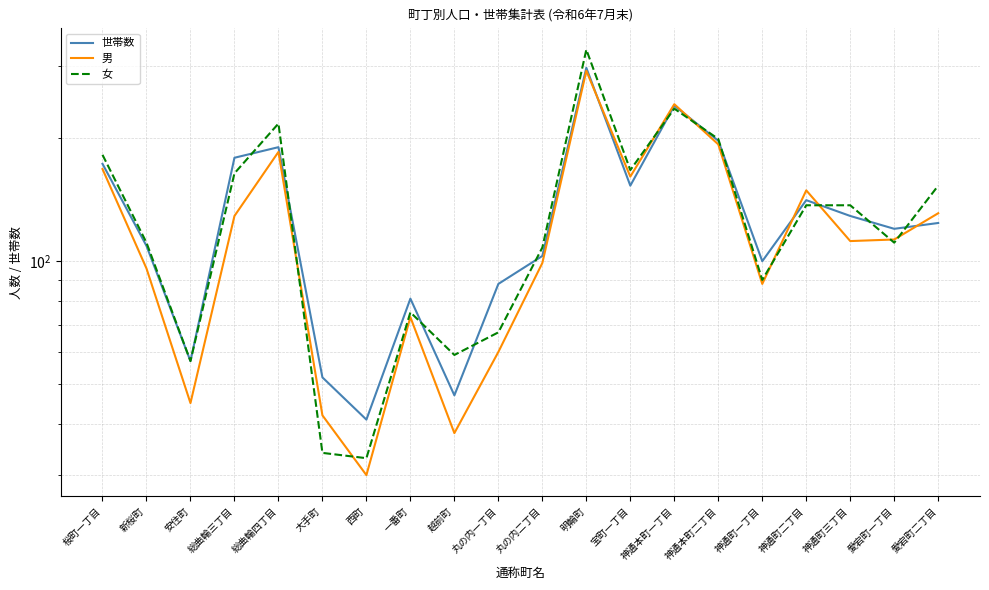

What is the difference between the maximum and second lowest values in the 世帯数 series?

250